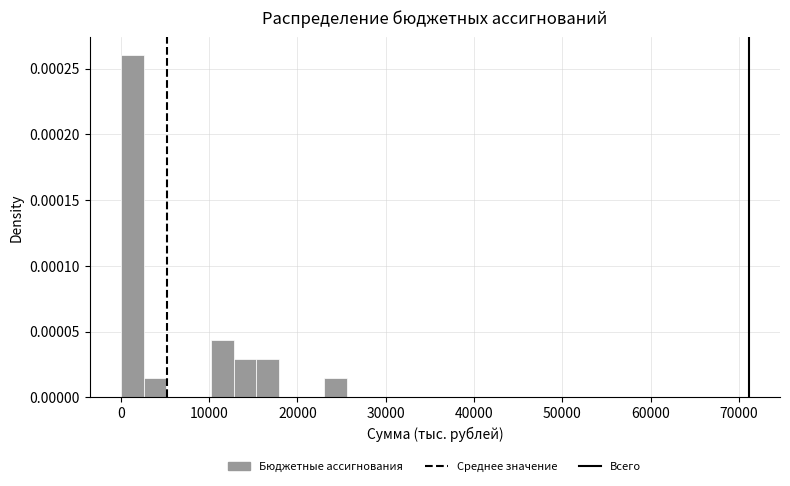

Read against the x-axis, roughly where is the centre of the tallest bar?

1000